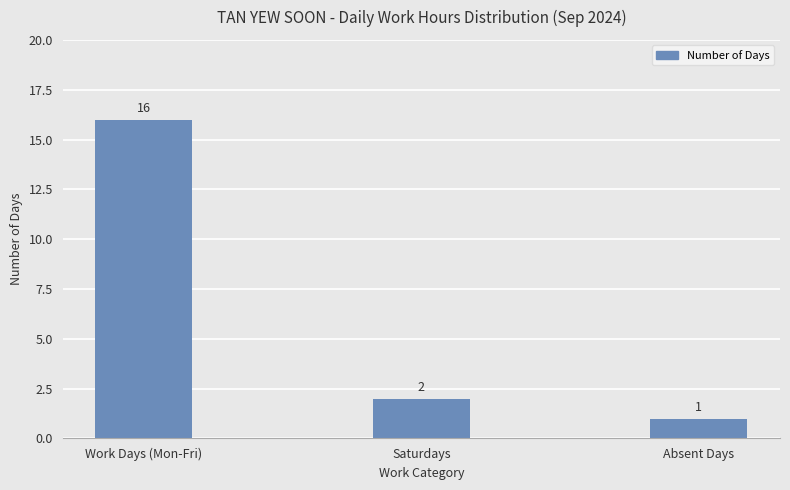

What is the average value?

6